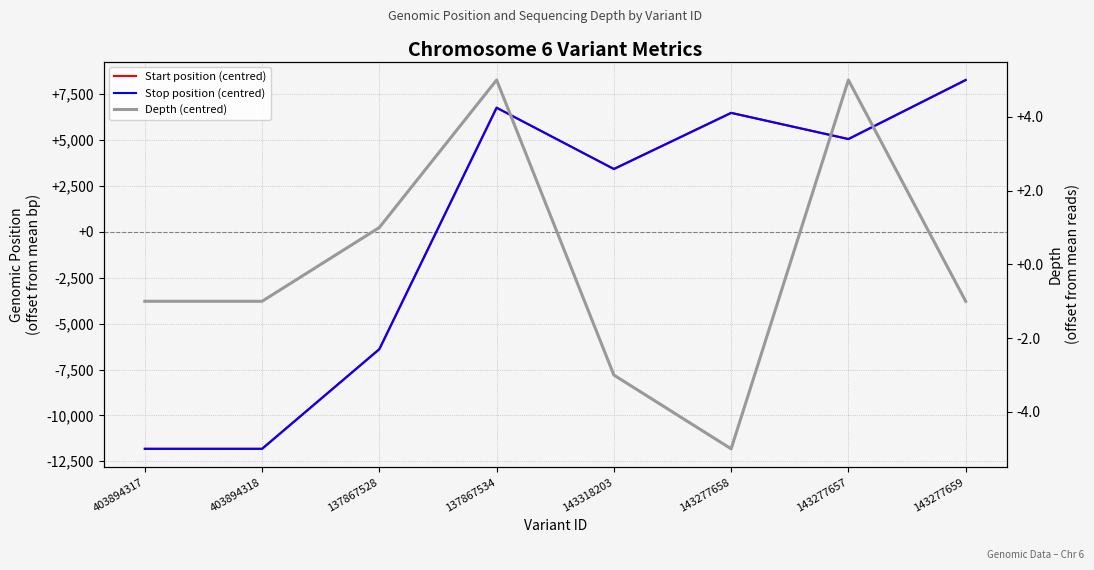

What is the total value across all series at 143277657?

10129.1